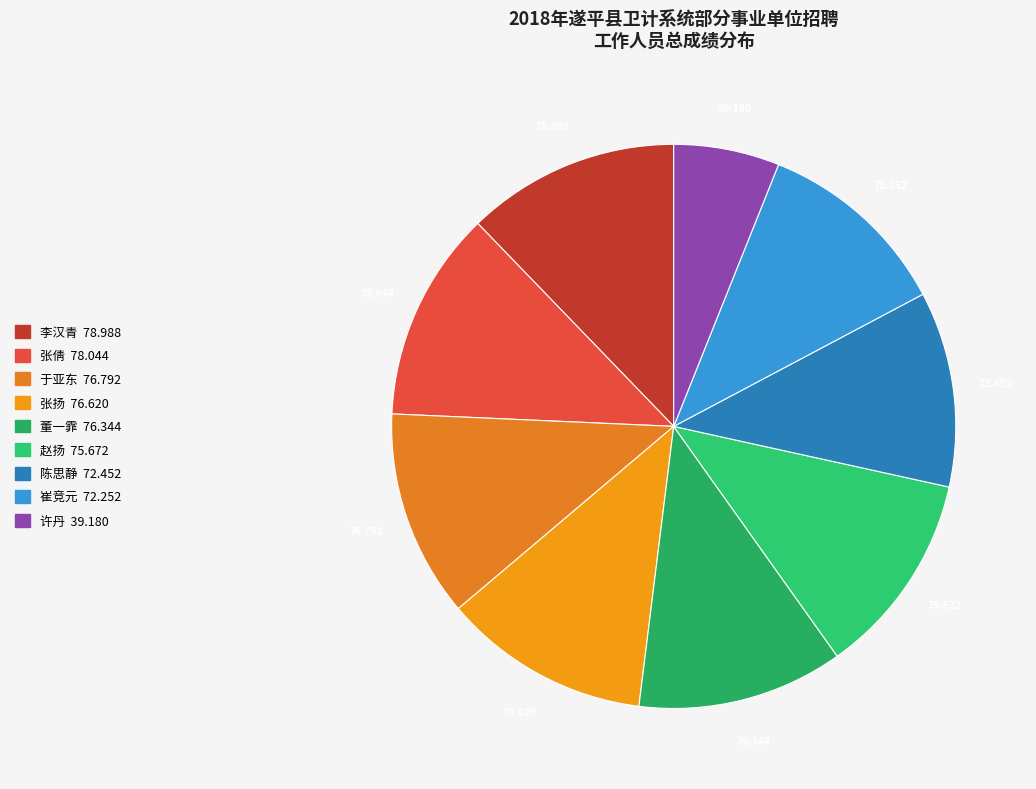

Rank the categories by value from lowest to highest.

许丹, 崔竞元, 陈思静, 赵扬, 董一霏, 张扬, 于亚东, 张倩, 李汉青